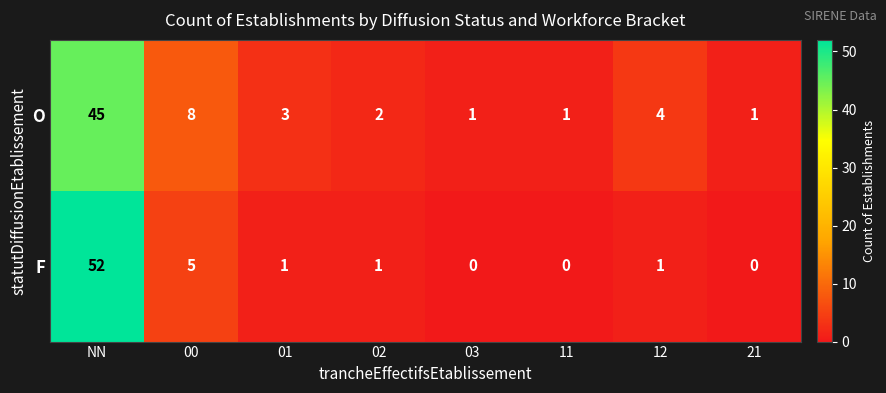

The value of F at 01 is 2. True or false?

False